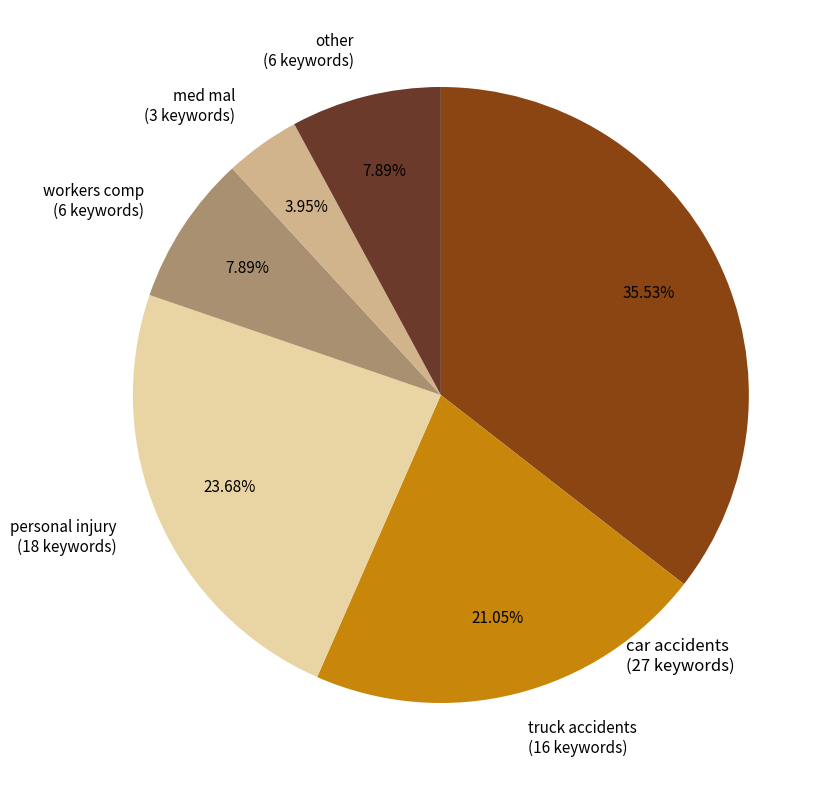

What is the change in value from personal injury to med mal?

-15